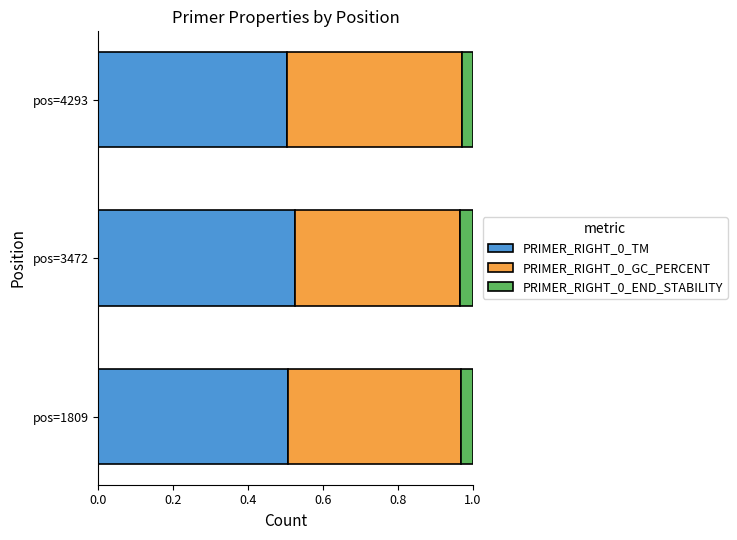

The value of PRIMER_RIGHT_0_TM at pos=3472 is 0.8. True or false?

False